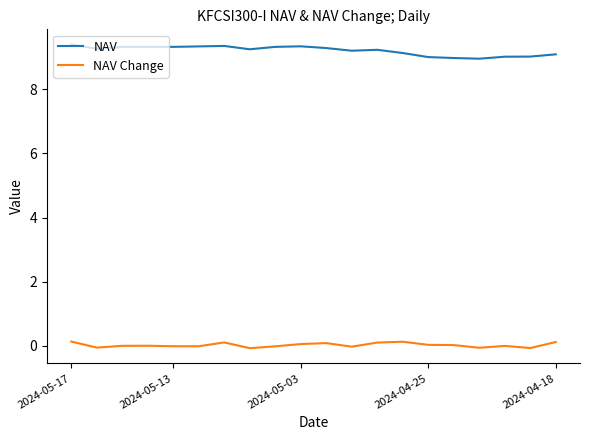

List the series in order of their peak value, lowest first.

NAV Change, NAV